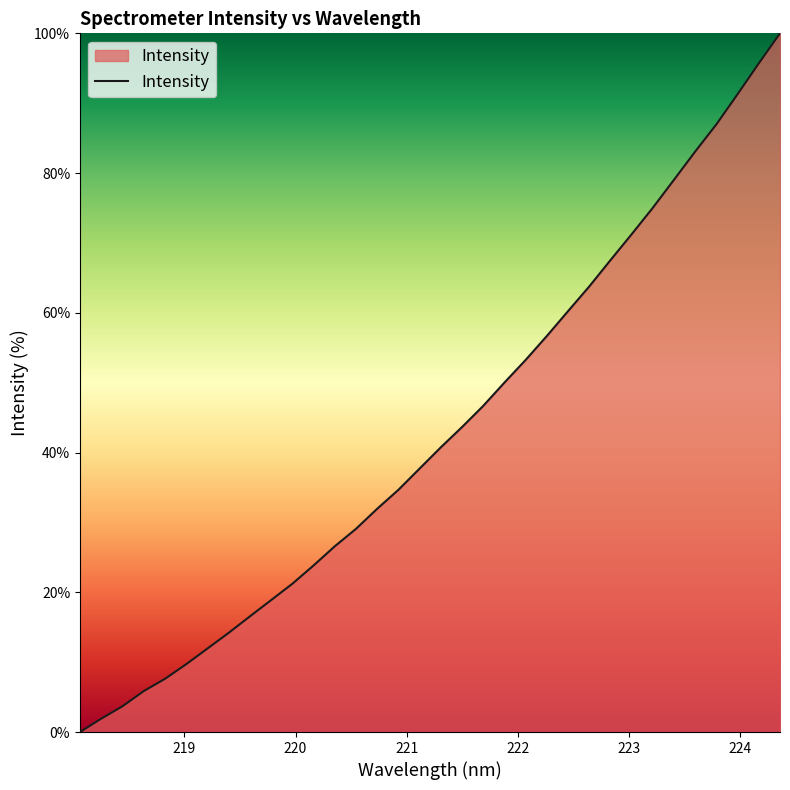

What is the difference between the maximum and minimum values?

100.0